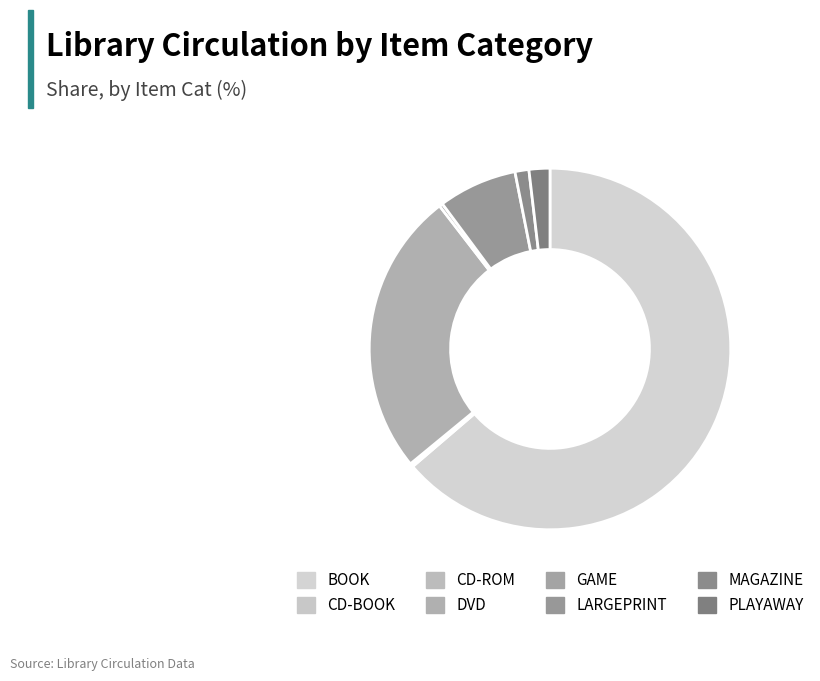

Between GAME and CD-BOOK, which is larger?

GAME